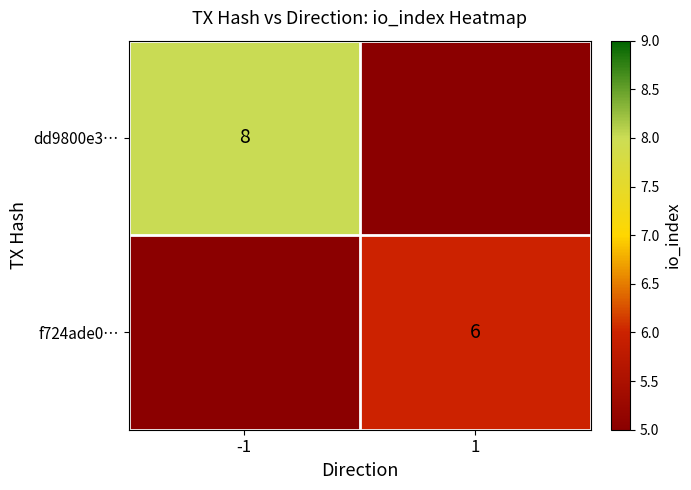

Is the value of f724ade0… at 1 greater than the value of dd9800e3… at -1?

No